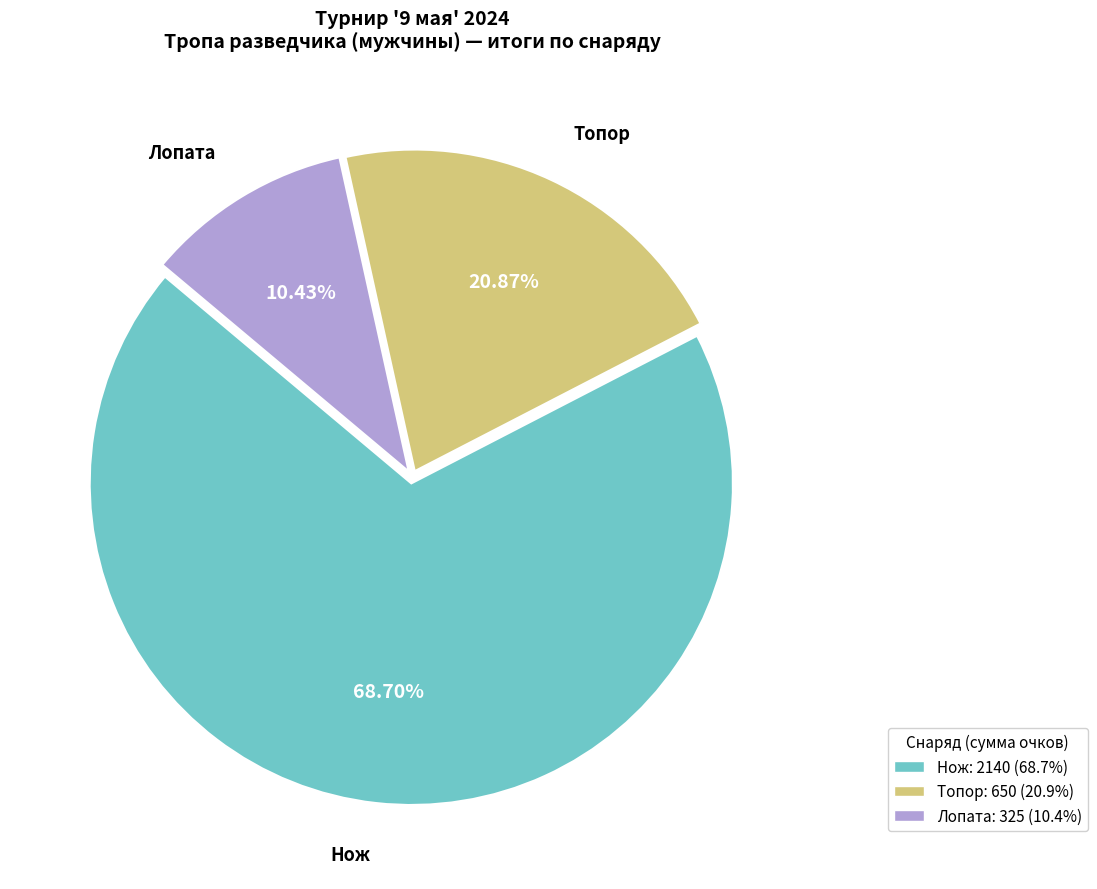

Combined, do Топор and Лопата account for over 50%?

No